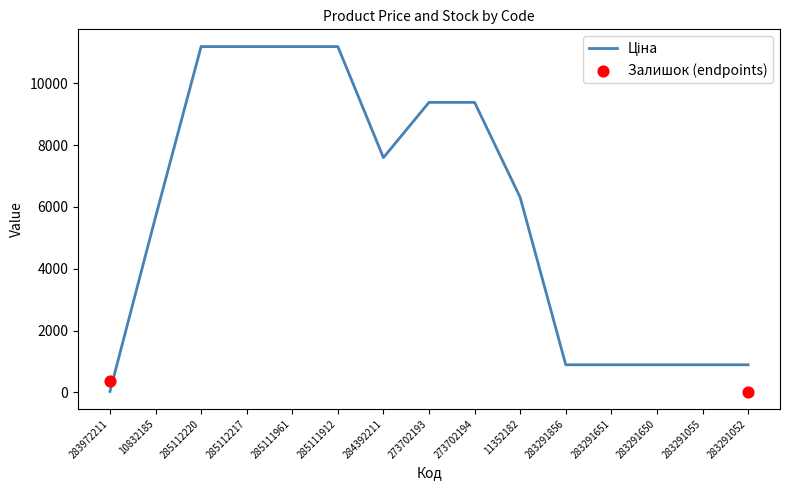

At which category is the sum across all series the highest?

285112220